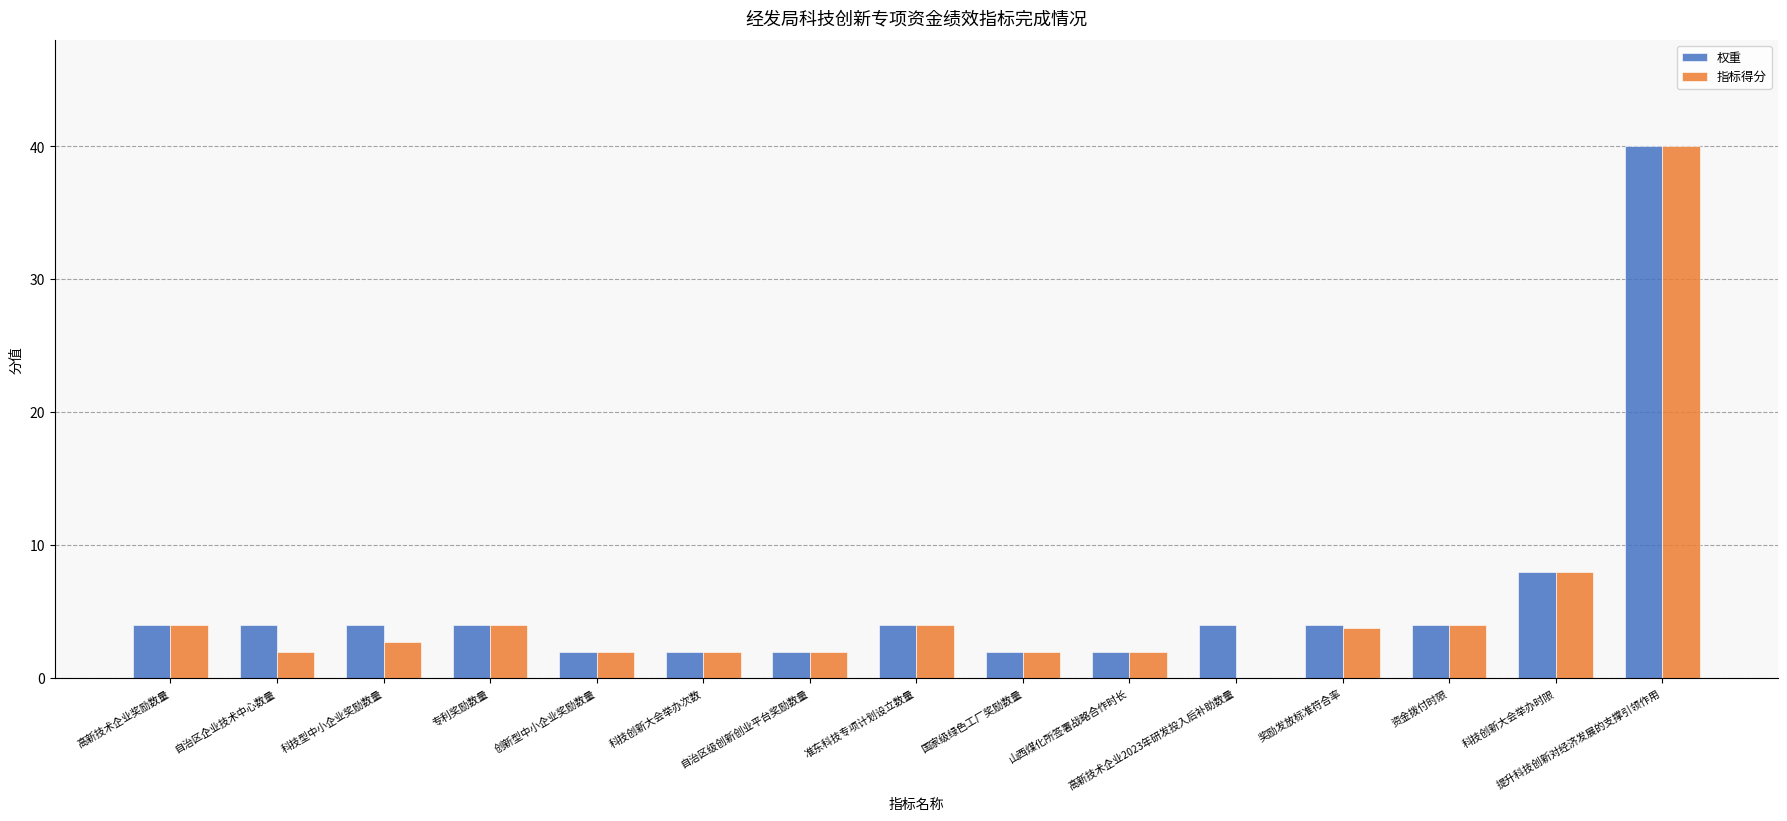

What is the sum of the 权重 values at 自治区企业技术中心数量 and 山西煤化所签署战略合作时长?

6.0